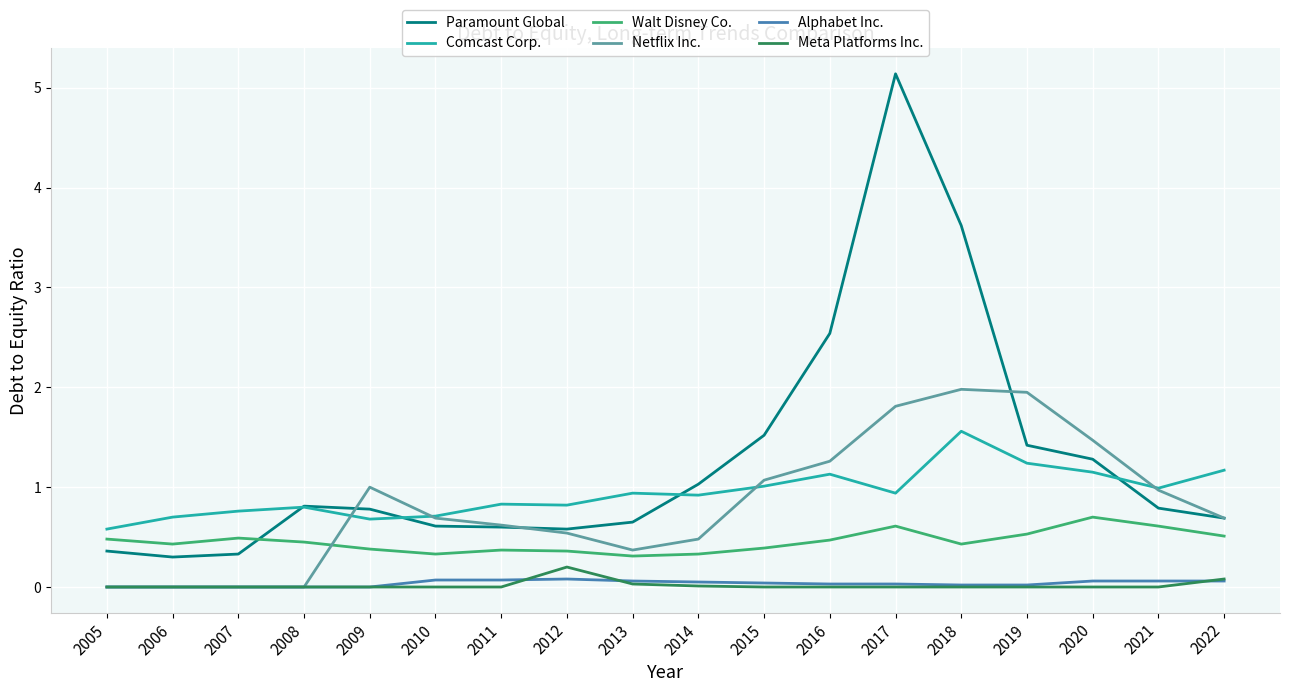

How many lines are shown in the chart?

6